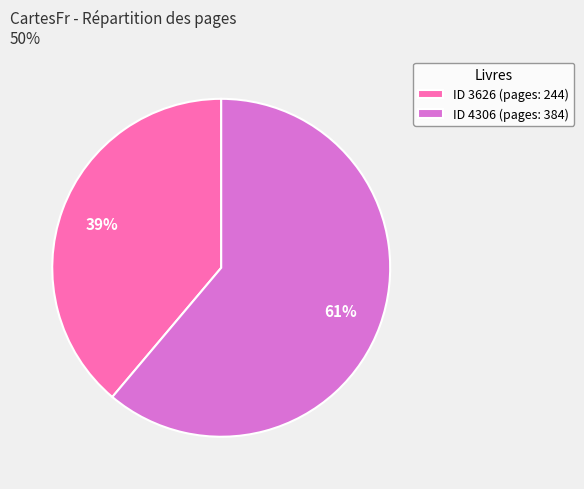

What is the majority slice?

ID 4306 (pages: 384)